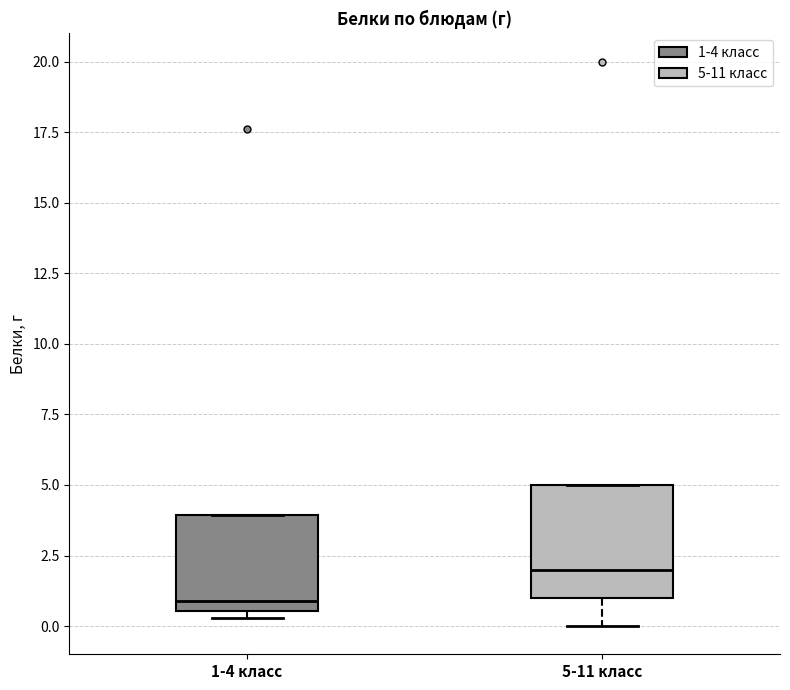

Which box has the lowest median line?

1-4 класс